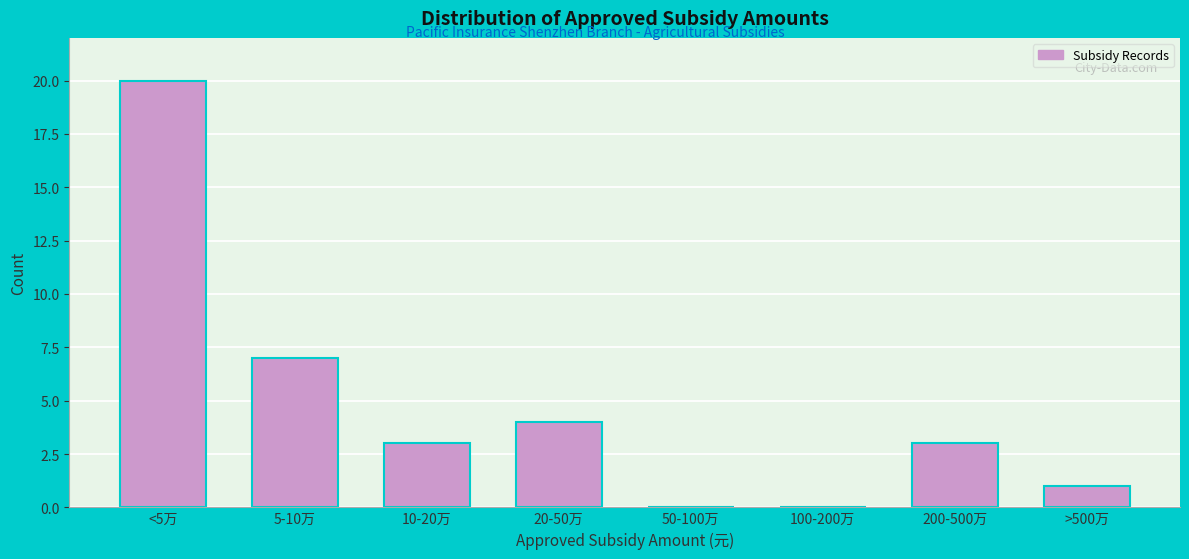

Reading right to left, list all the values displayed in this chart.

>500万=1	200-500万=3	100-200万=0	50-100万=0	20-50万=4	10-20万=3	5-10万=7	<5万=20